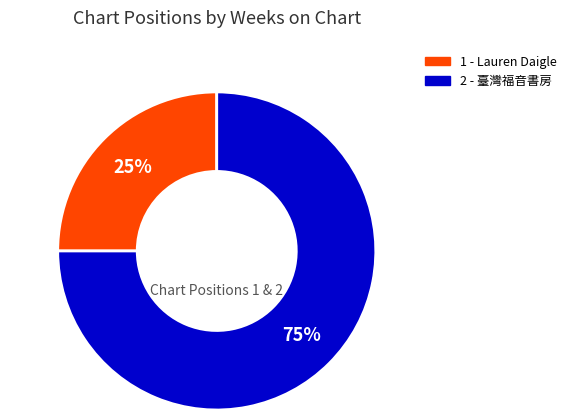

Approximately how many times larger is the value at 2 compared to 1?

3.0